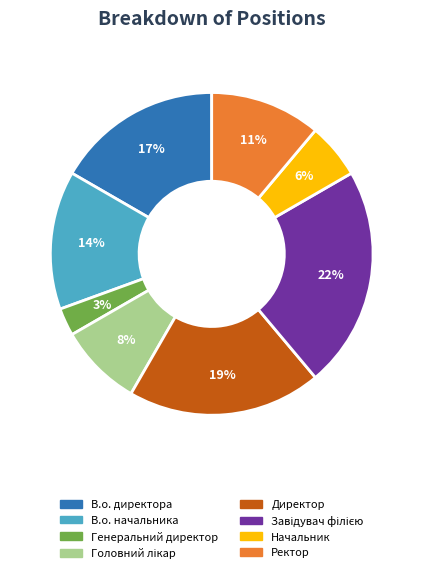

Is the sum of В.о. директора and Генеральний директор greater than half?

No